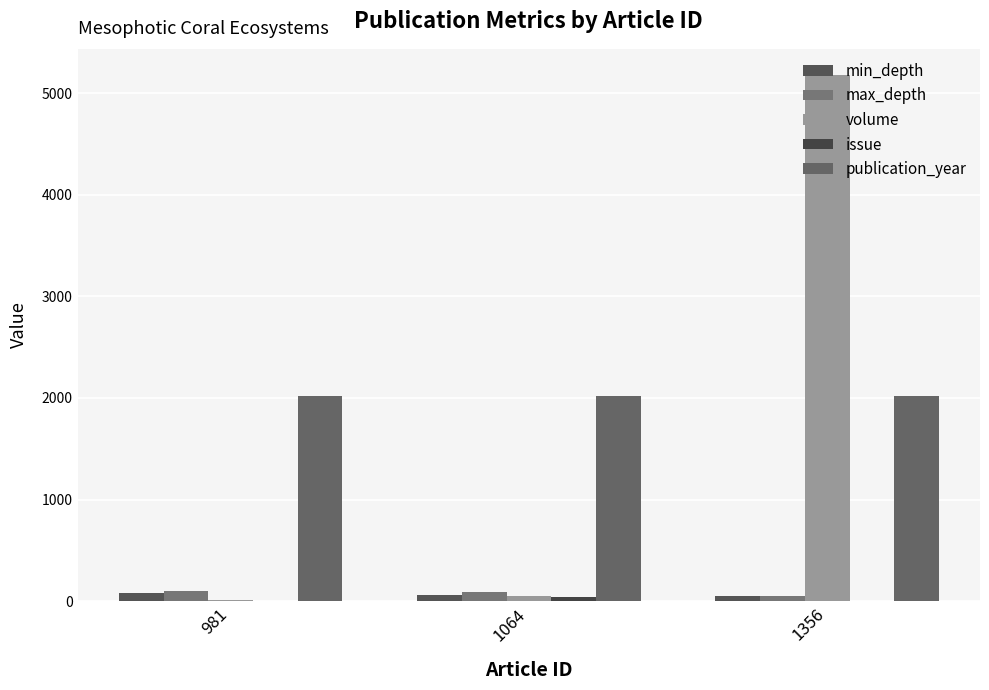

Are the bars horizontal?

No